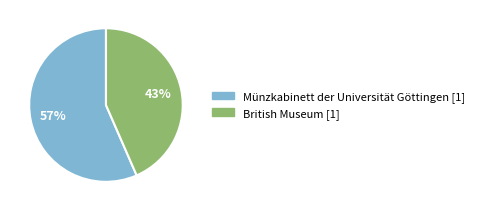

What is the smallest slice in the pie chart?

British Museum